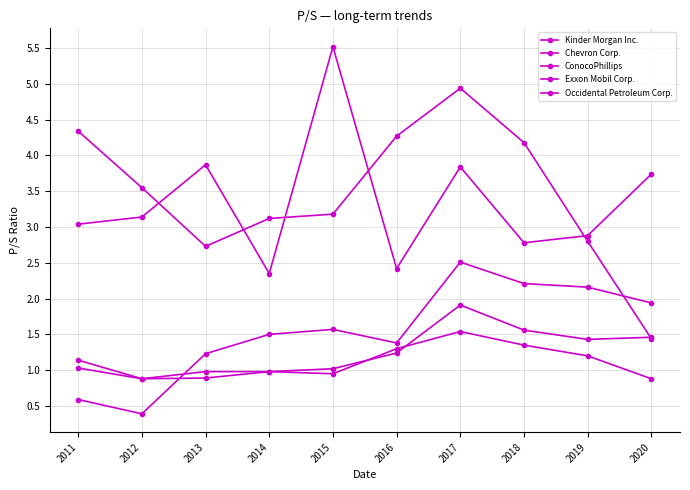

Where does the Chevron Corp. series first go above 1?

2011